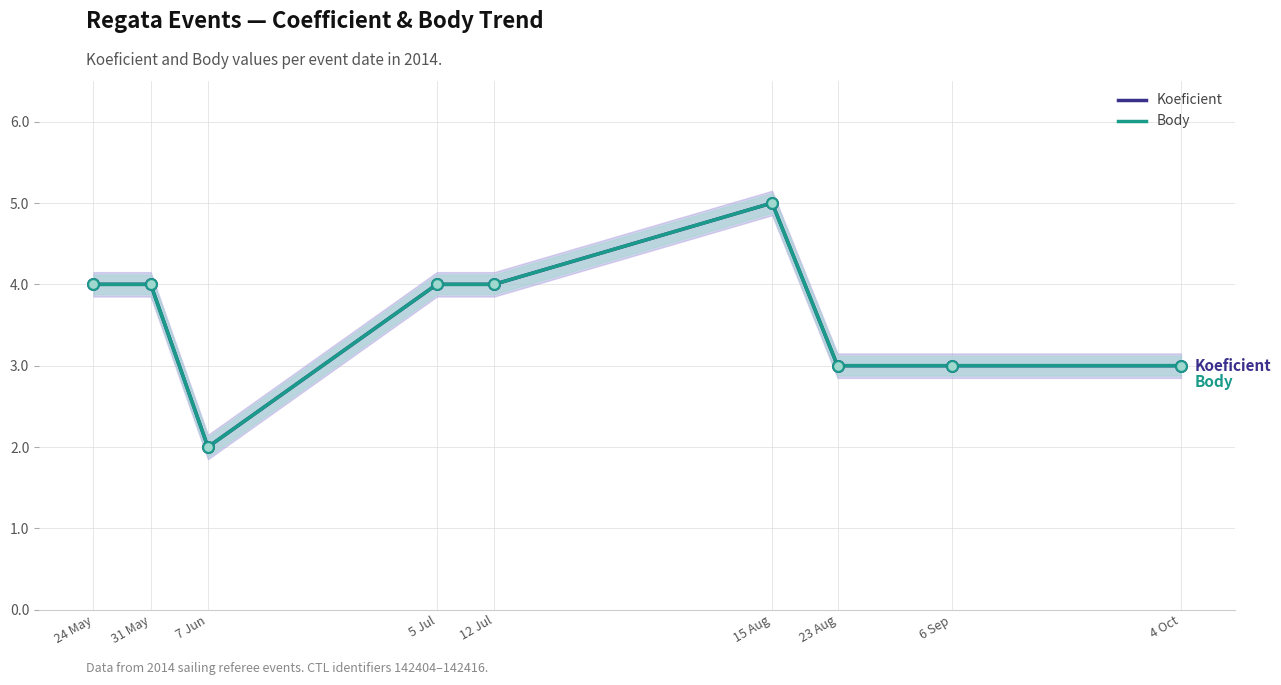

What is the total value across all series at 6 Sep?

6